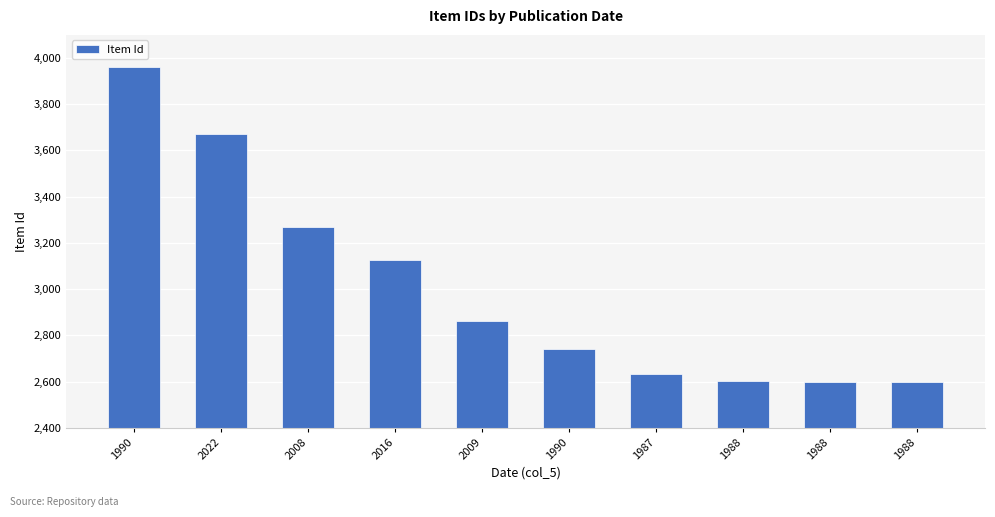

The chart shows a value of 3124 at 2016. True or false?

True